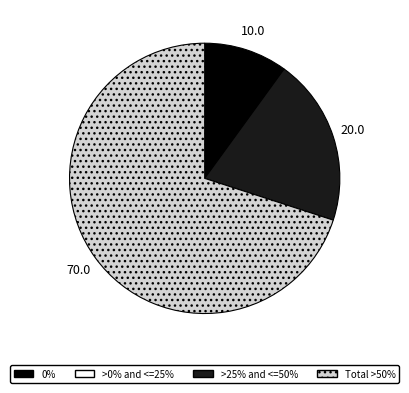

Is there any slice that represents more than half of the pie?

Yes